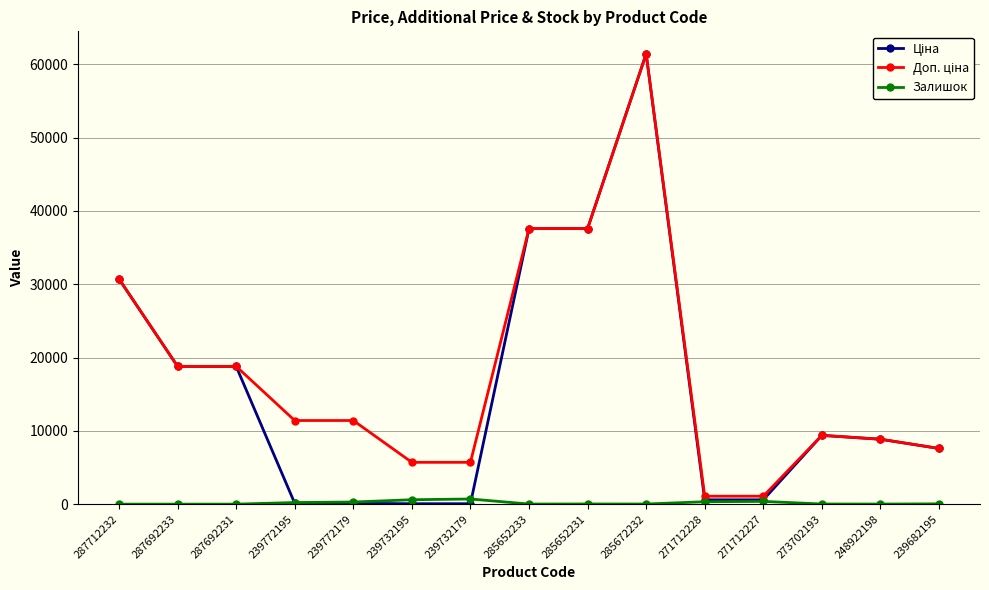

What is the maximum value shown in the chart?

61434.3